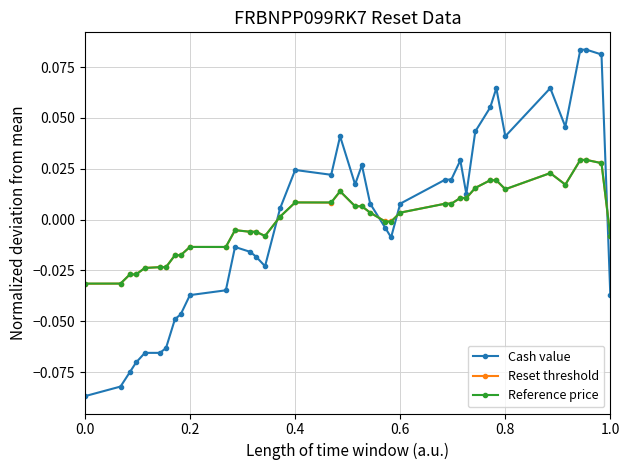

How many series are shown in this chart?

3